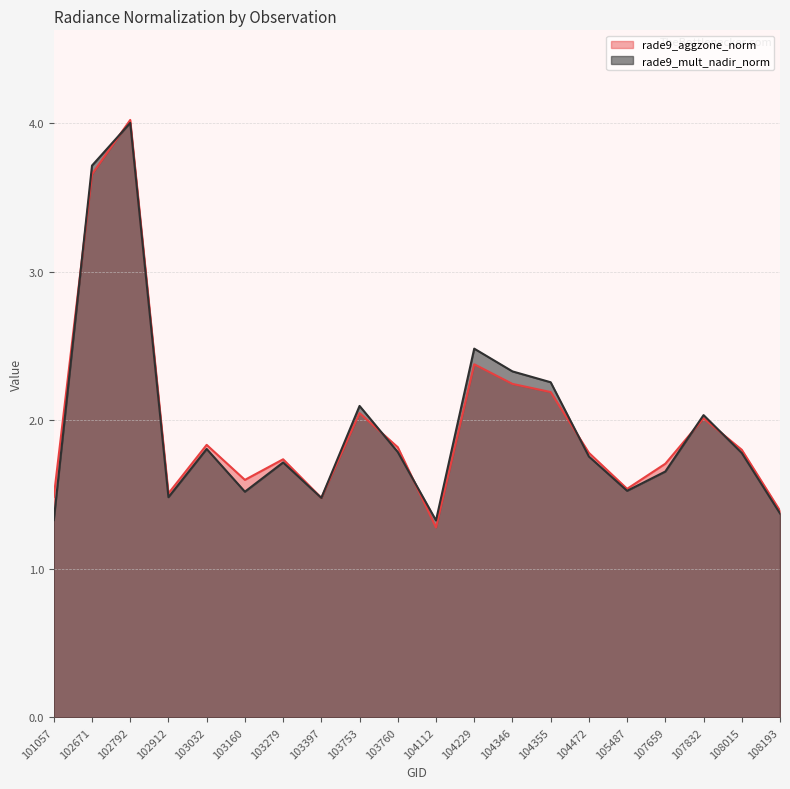

What is the difference between the rade9_aggzone_norm values at 105487 and 102792?

2.5